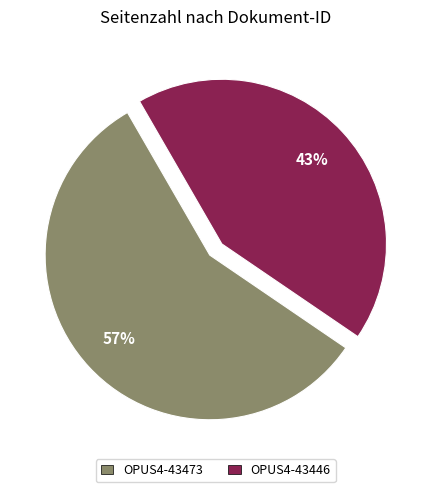

To the nearest percent, what portion does OPUS4-43446 represent?

43%